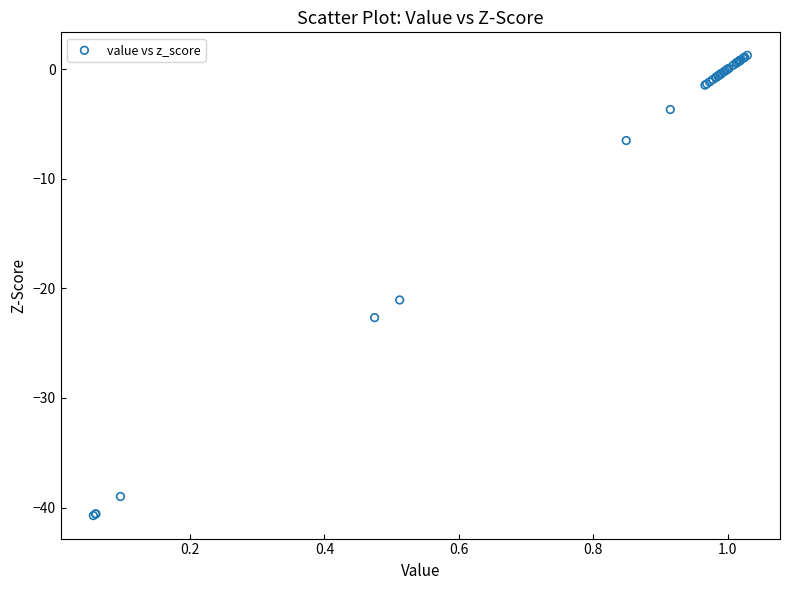

What Y value in the scatter plot is closest to -19?

-21.1